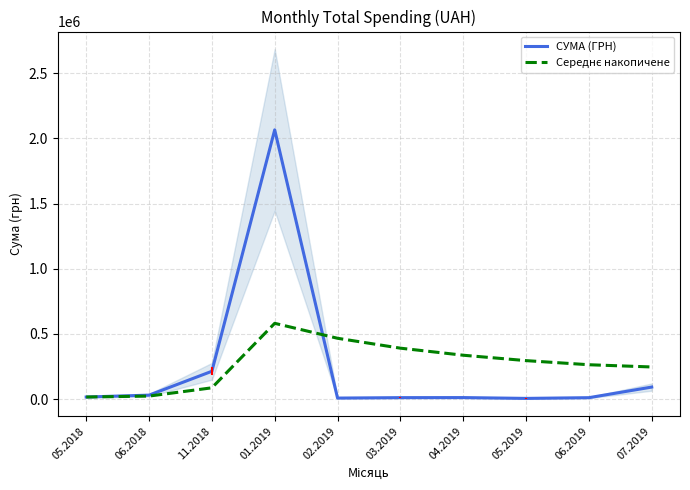

What are all the series names shown in the legend?

СУМА (ГРН), Середнє накопичене